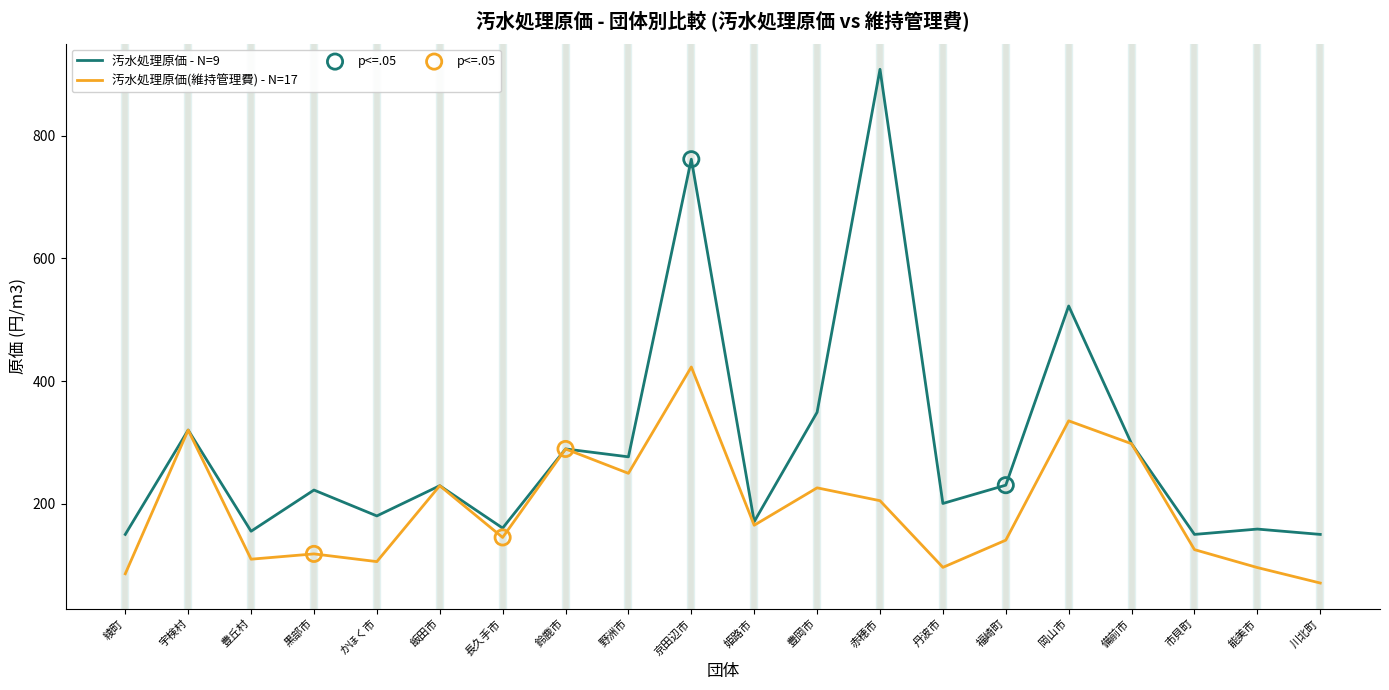

What value does the 汚水処理原価(維持管理費) - N=17 series have at 福崎町?

140.6